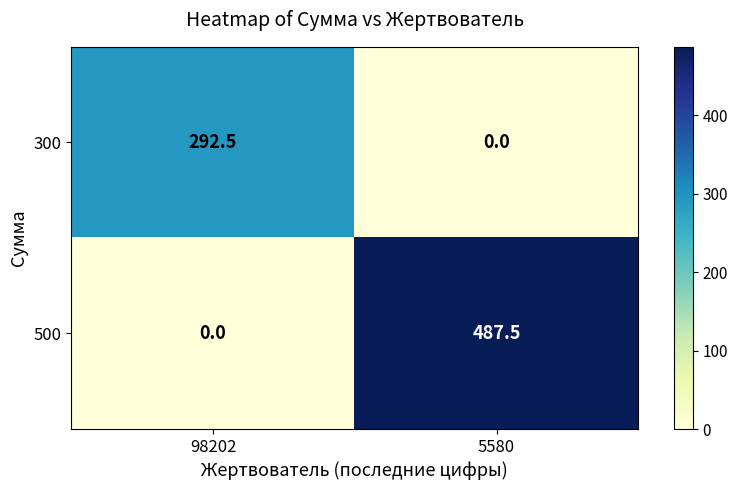

Where does the 300 series first go above 292?

98202